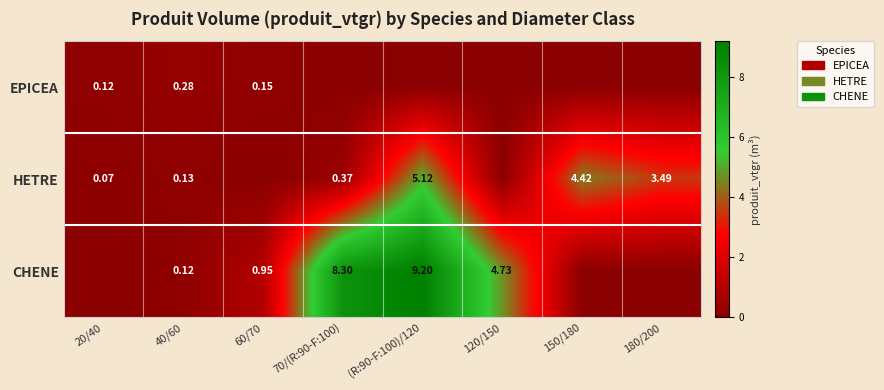

At which label is HETRE closest to 2?

180/200